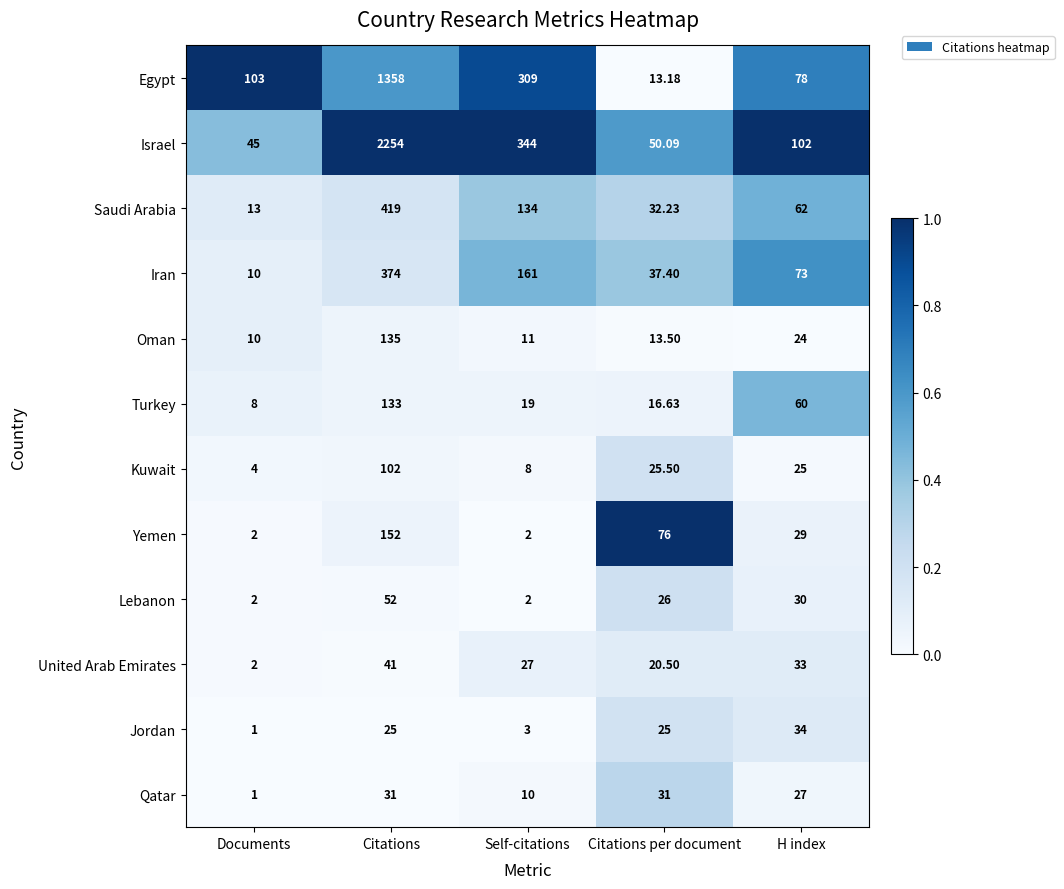

Rank the series at Citations from lowest to highest value.

Jordan, Qatar, United Arab Emirates, Lebanon, Kuwait, Turkey, Oman, Yemen, Iran, Saudi Arabia, Egypt, Israel